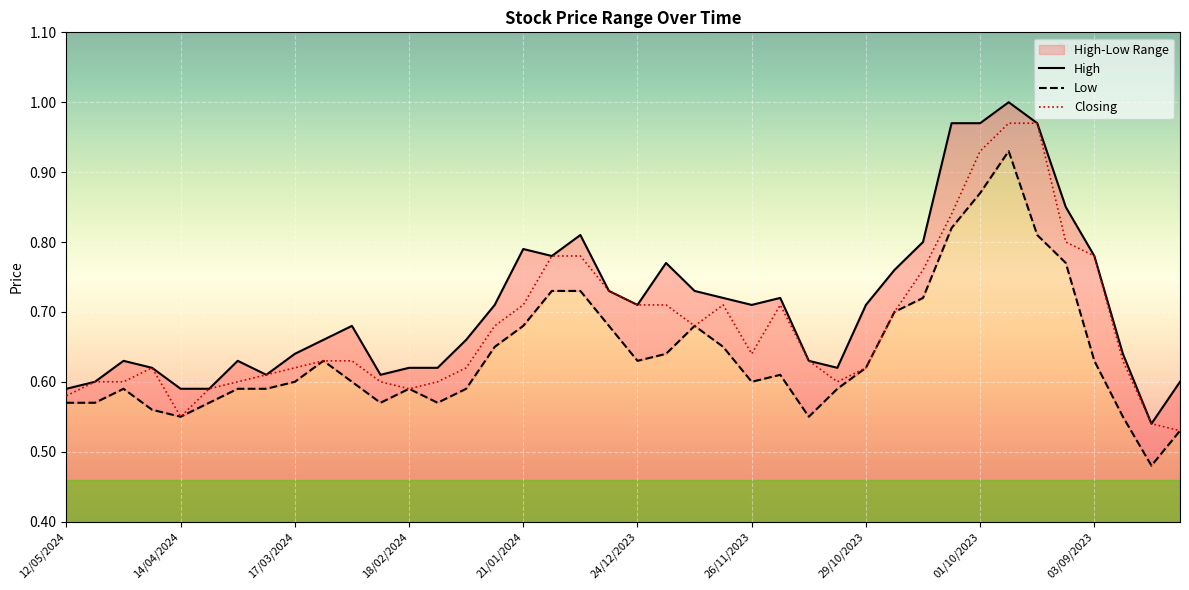

What is the approximate value of High at 22/10/2023?

0.8